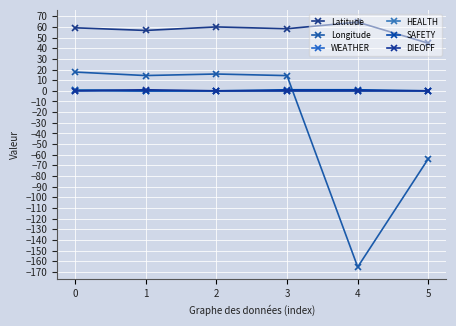

Is this an area chart (filled region under the line)?

No